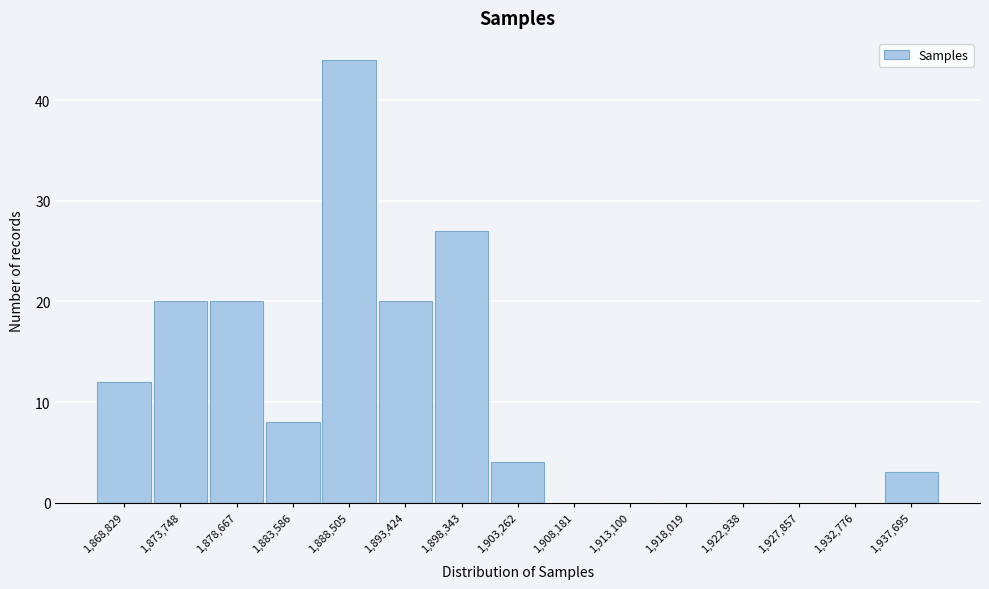

Reading left to right, list all the values displayed in this chart.

1,868,829=12	1,873,748=20	1,878,667=20	1,883,586=8	1,888,505=44	1,893,424=20	1,898,343=27	1,903,262=4	1,908,181=0	1,913,100=0	1,918,019=0	1,922,938=0	1,927,857=0	1,932,776=0	1,937,695=3